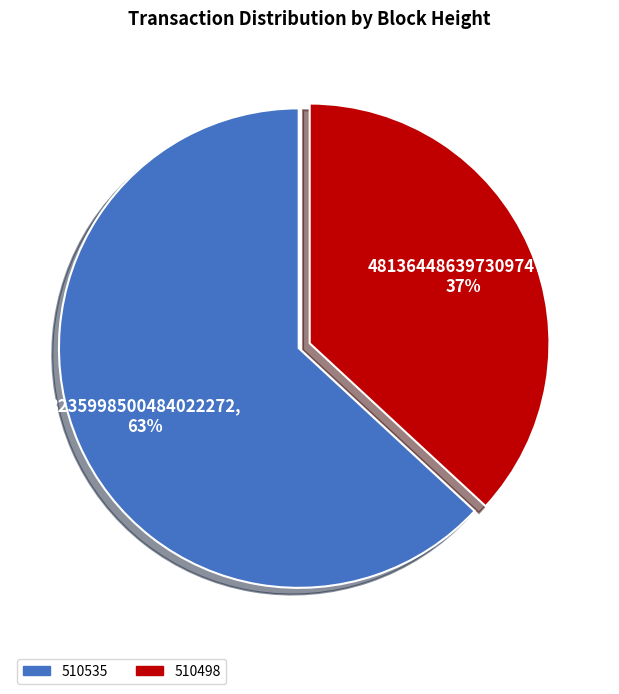

Which slice represents more than half of the pie?

510535